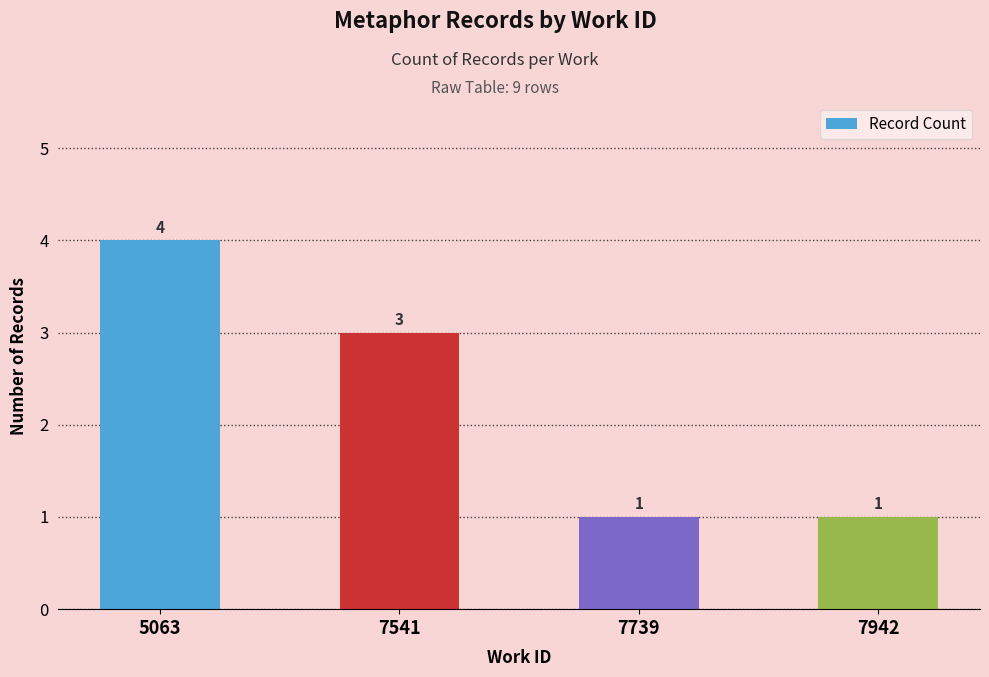

The chart shows a value of 1 at 7942. True or false?

True